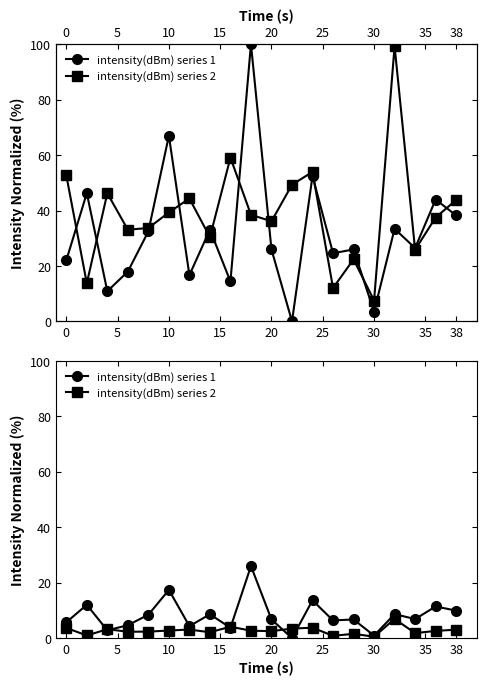

Is it true that intensity(dBm) series 1 equals 36.1 at 9?

False